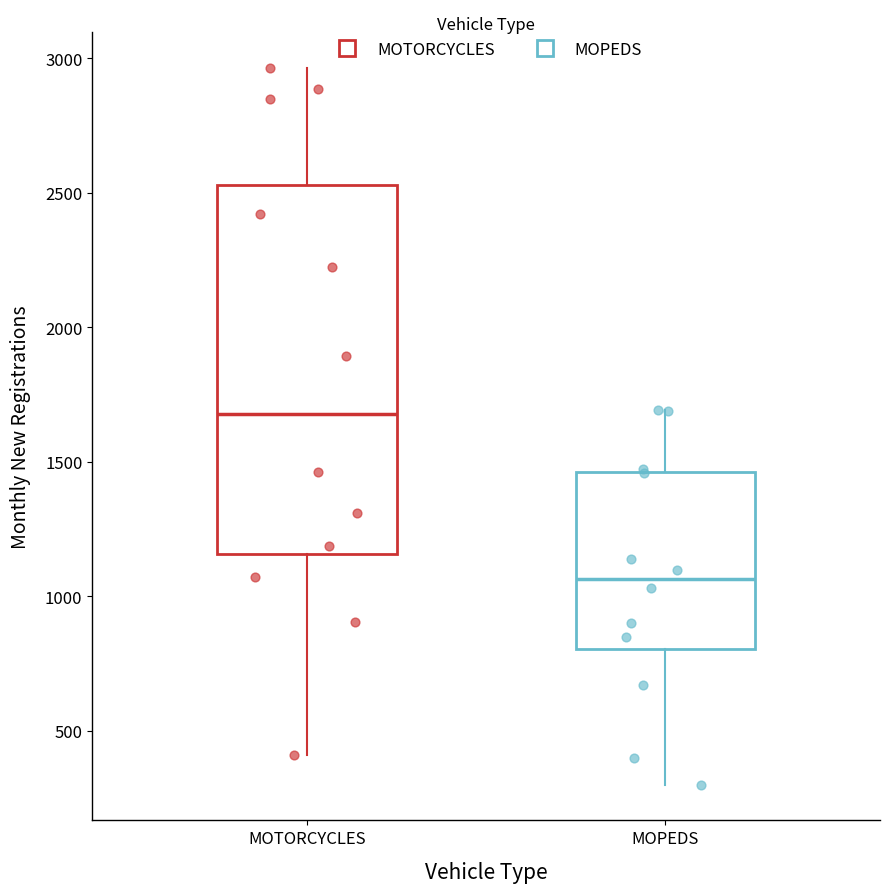

Where is the upper edge of the box for MOTORCYCLES on the y-axis? The values are not printed on the chart, so give them approximately, as read against the axis.

2550